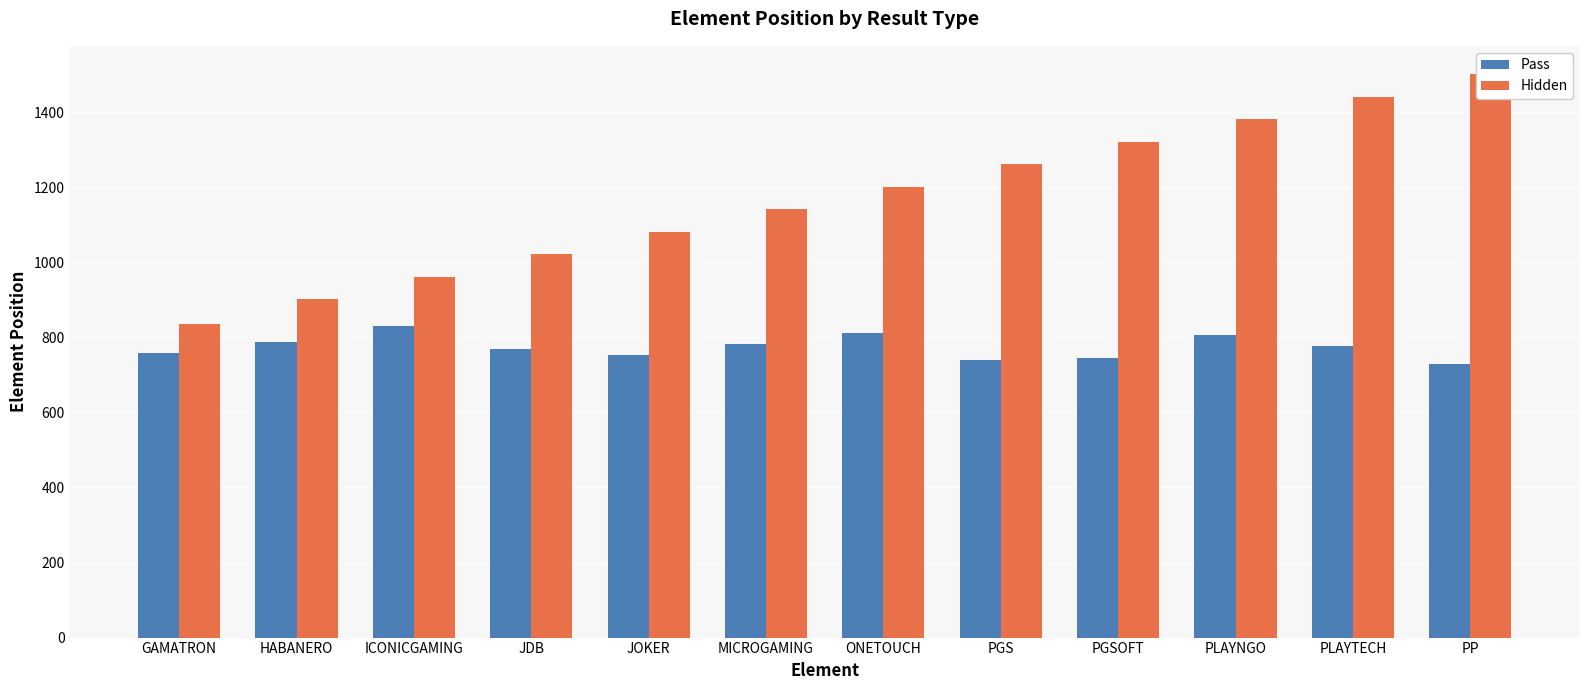

How many groups of bars are there?

12